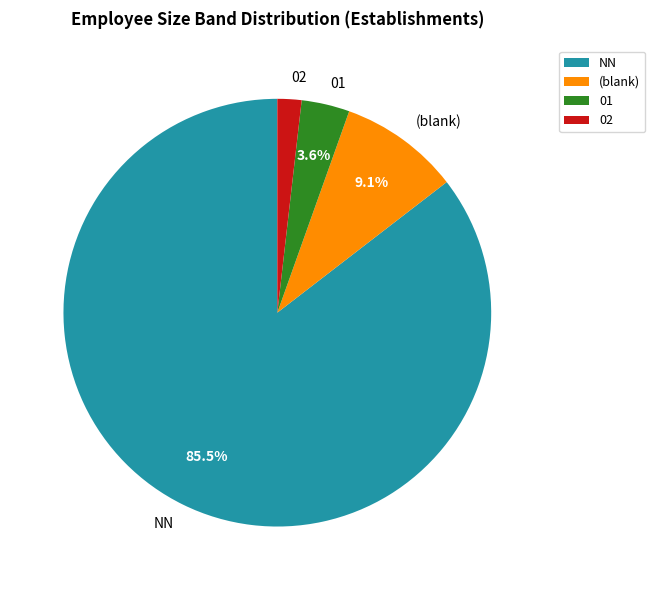

Combined, do NN and 02 account for over 50%?

Yes